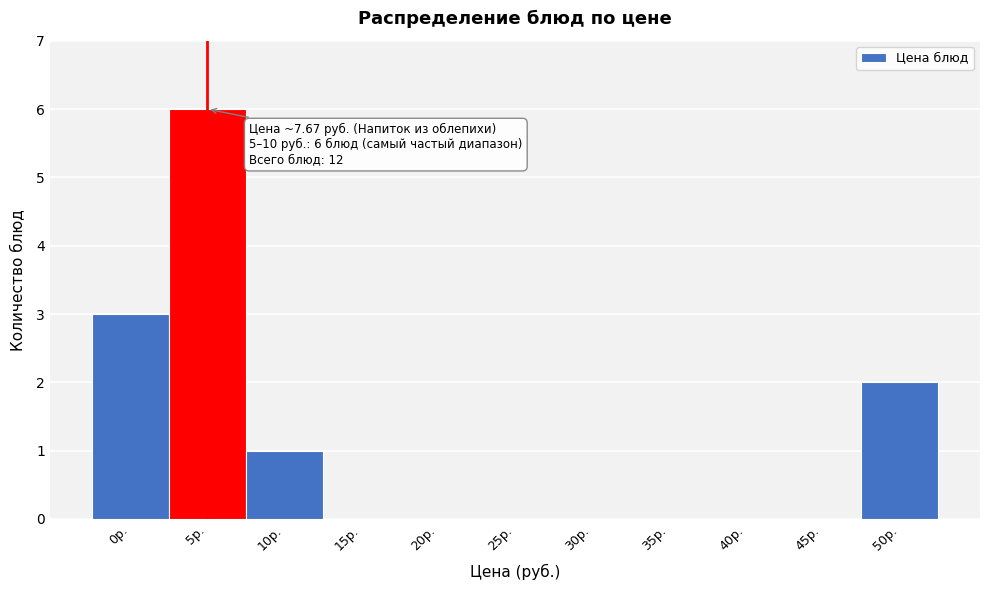

Reading right to left, transcribe all the data shown in this chart.

50р.=2	45р.=0	40р.=0	35р.=0	30р.=0	25р.=0	20р.=0	15р.=0	10р.=1	5р.=6	0р.=3